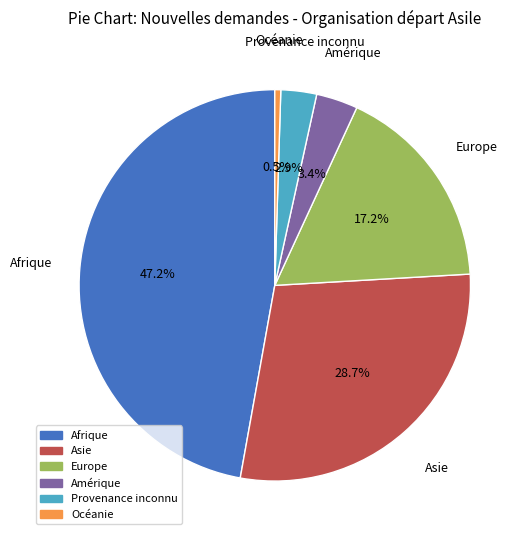

How many segments does this pie chart have?

6